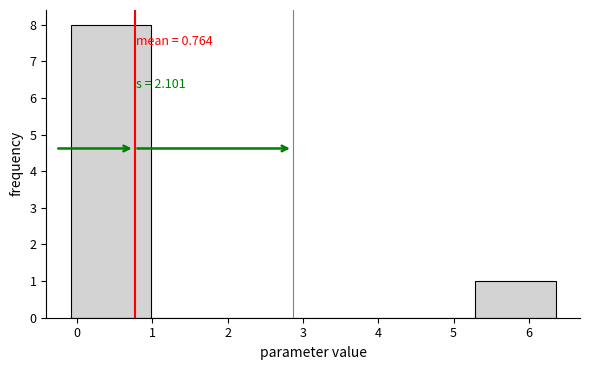

Over which range of the x-axis is the bar tallest?

-0.1 to 1.0